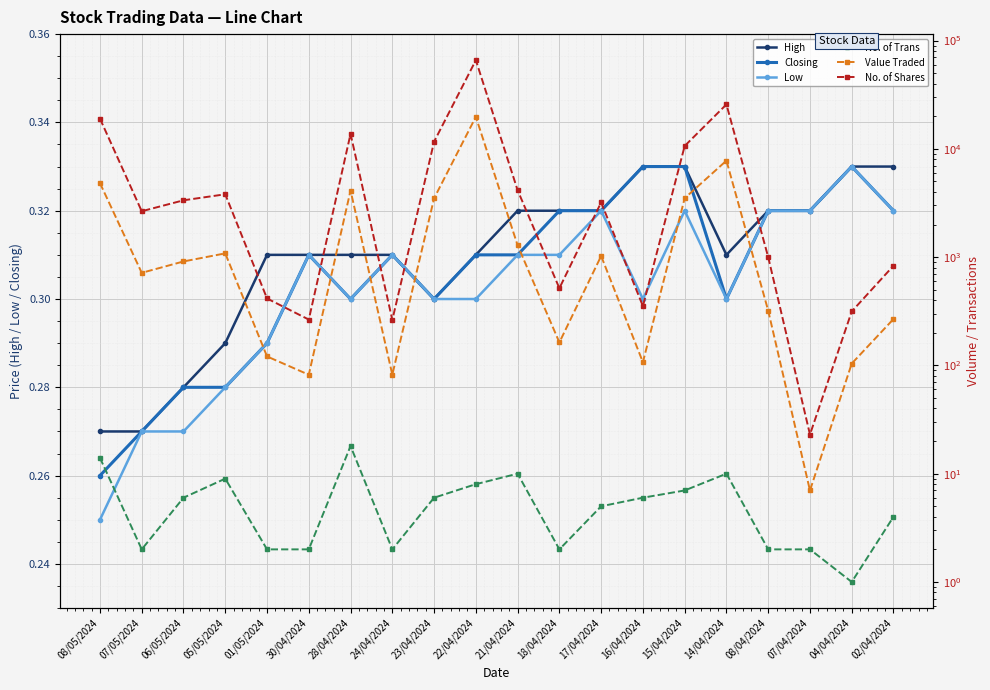

Count the number of data series in this chart.

6